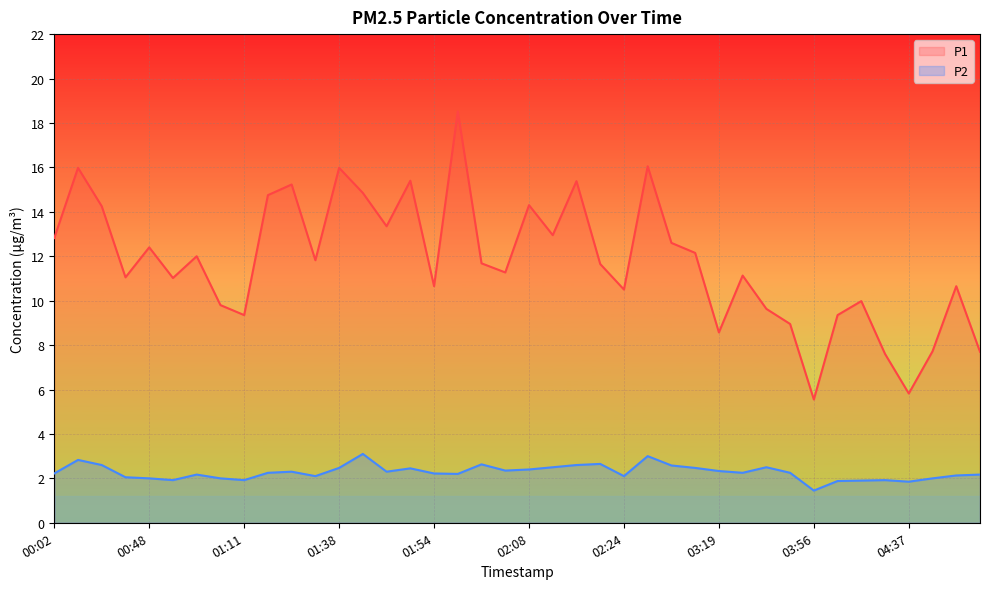

The P2 series shows 1.0 at 01:11. True or false?

False